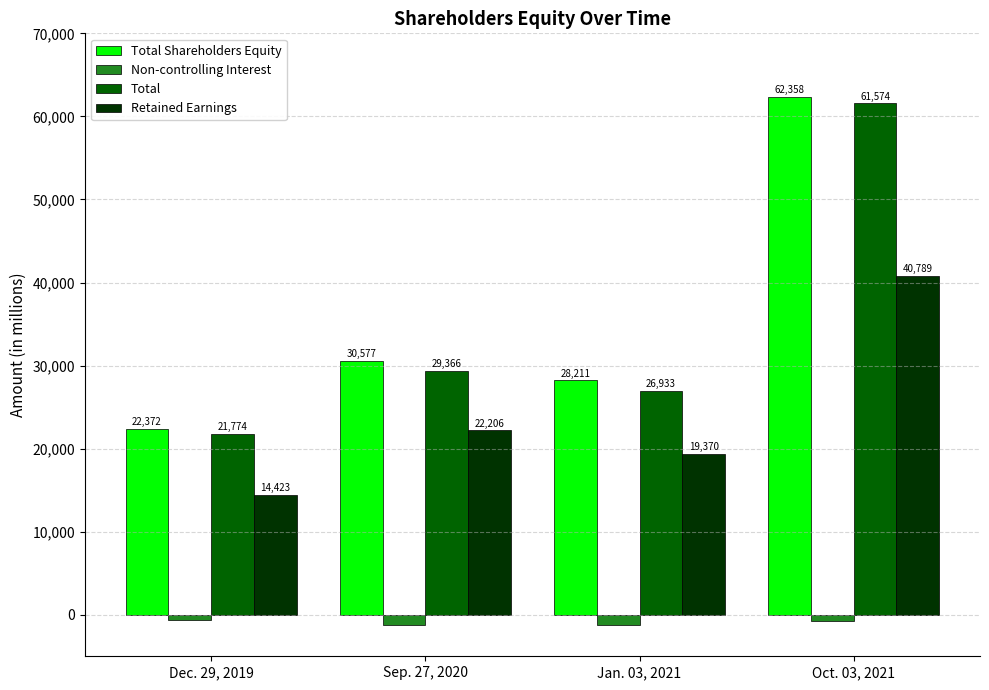

List the series in order of their peak value, highest first.

Total Shareholders Equity, Total, Retained Earnings, Non-controlling Interest